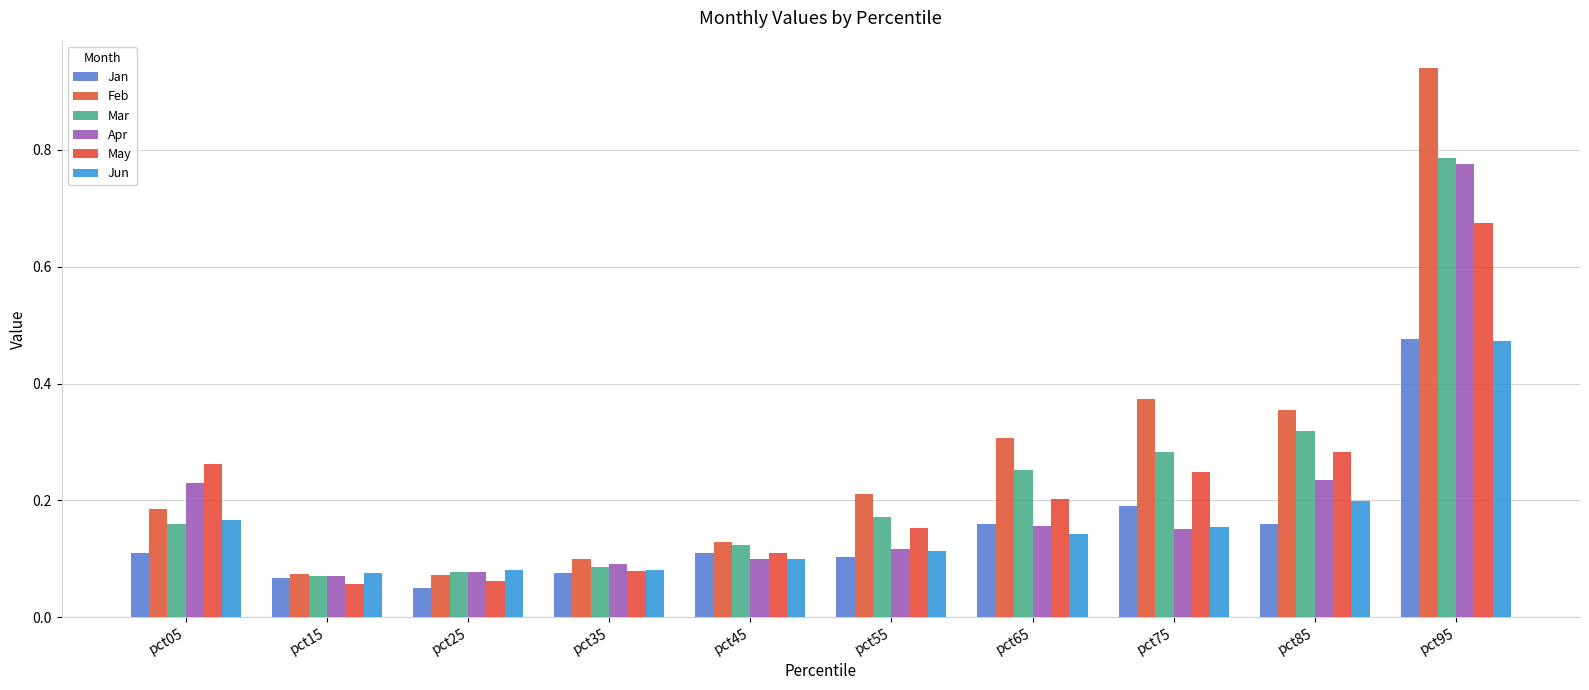

At how many categories does at least one series exceed 0?

10